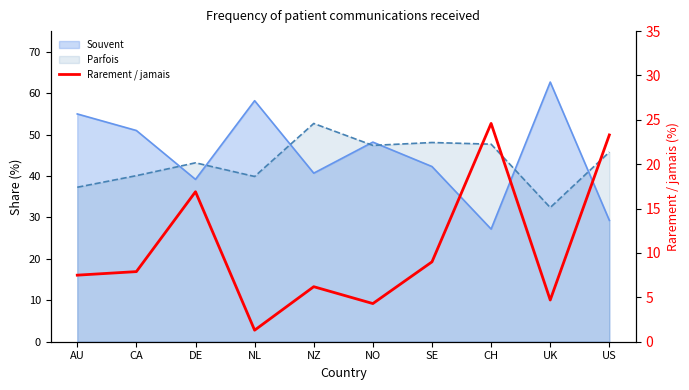

Rank the categories by value from highest to lowest.

CH, US, DE, SE, CA, AU, NZ, UK, NO, NL